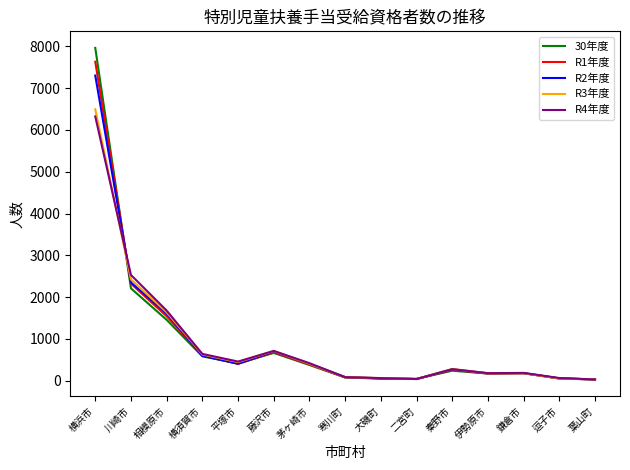

Is it true that 30年度 equals 414 at 平塚市?

True